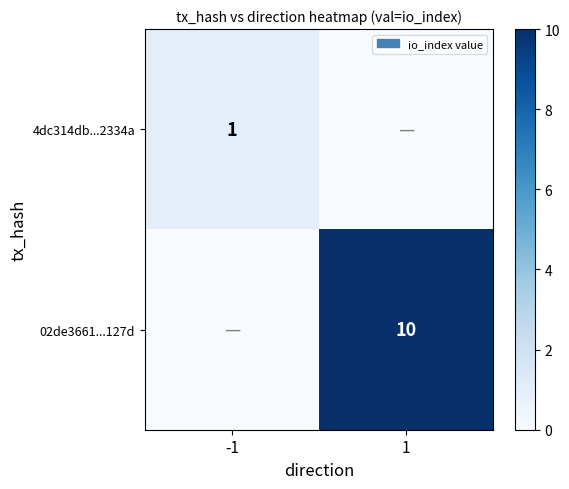

Is it true that 4dc314db...2334a equals 1 at -1?

True